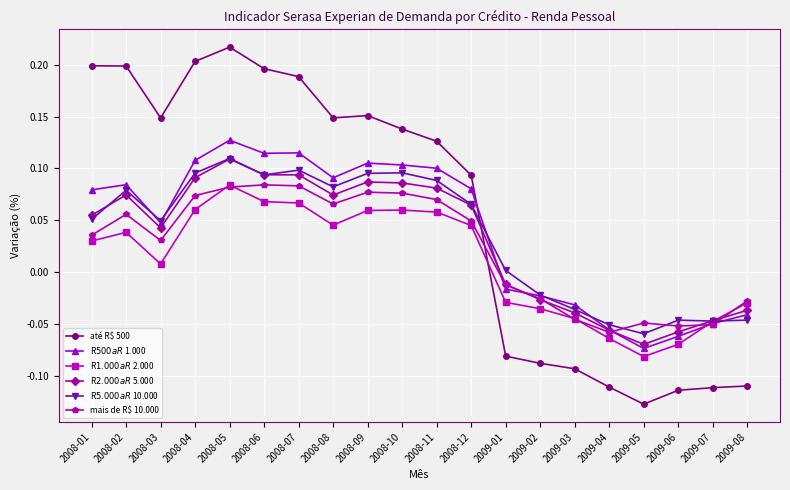

Where is the first local maximum for R$ 5.000 a R$ 10.000?

2008-02